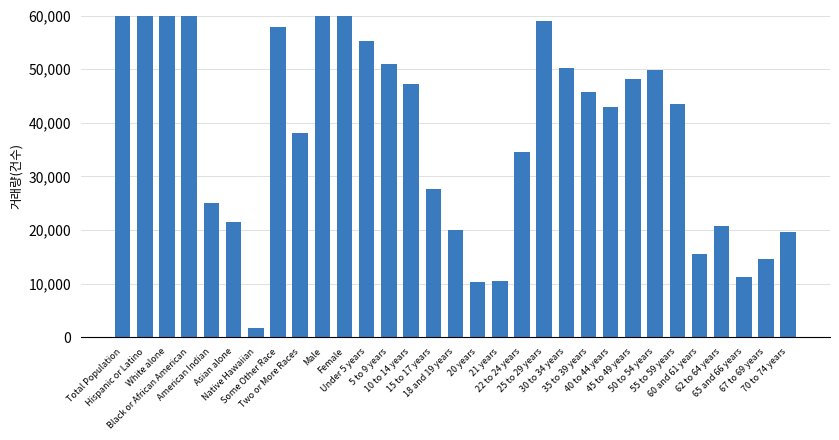

True or false: the data shows 34117 at 30 to 34 years.

False